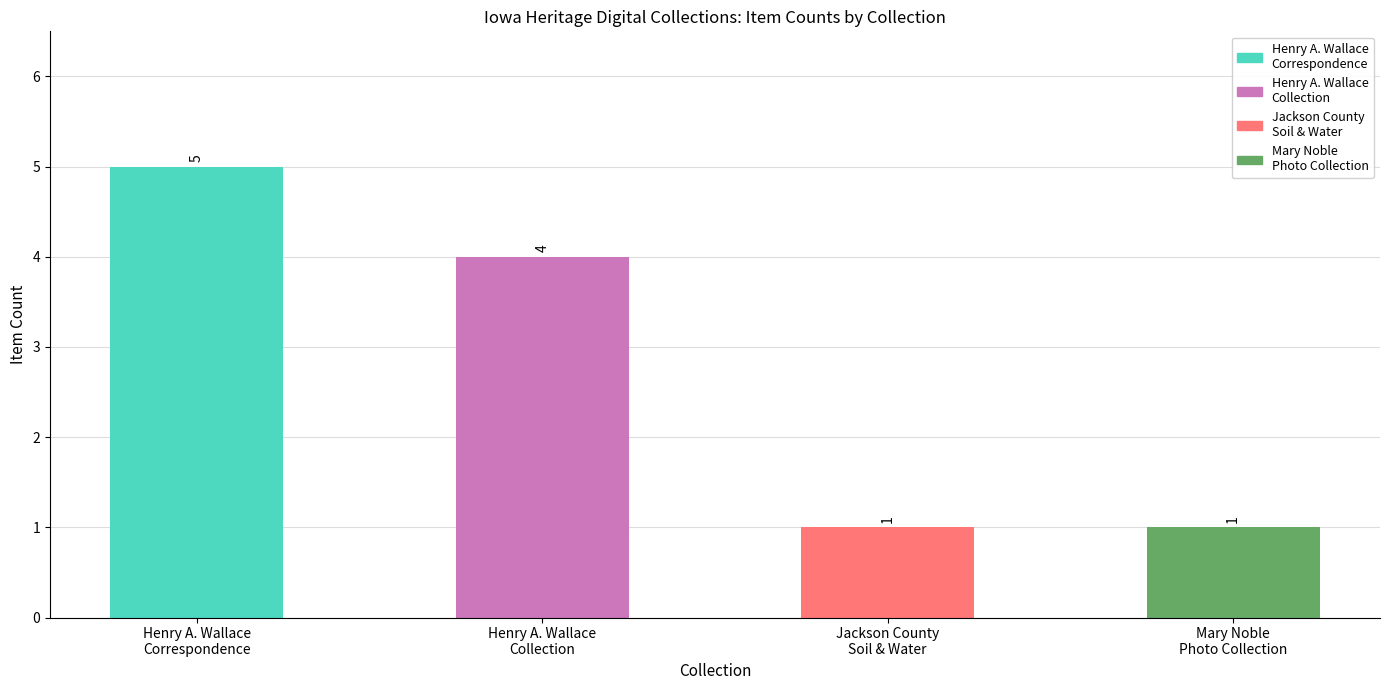

What is the value of the 3rd bar from the left?

1